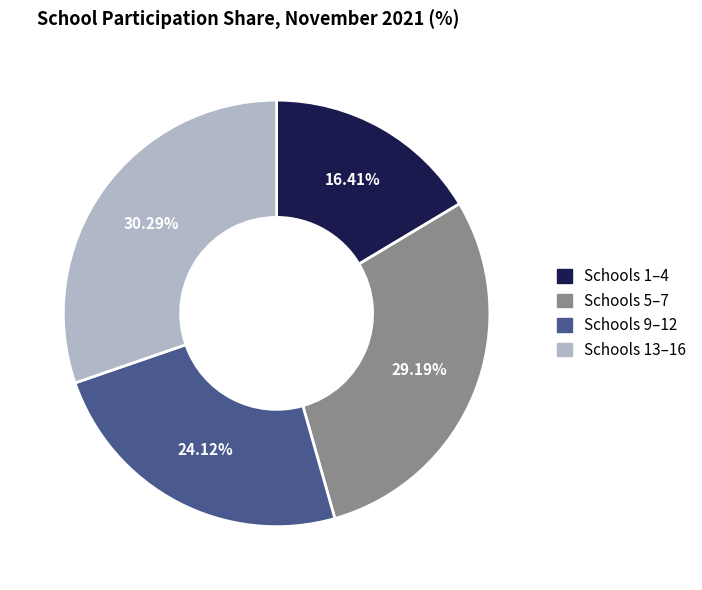

Approximately how many times larger is the value at Schools 1–4 compared to Schools 5–7?

0.6